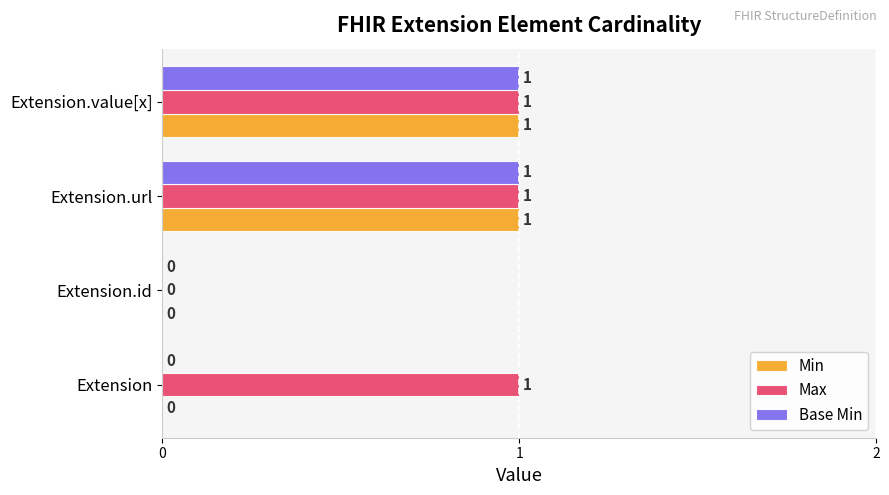

How many Base Min values are between 0 and 1?

4